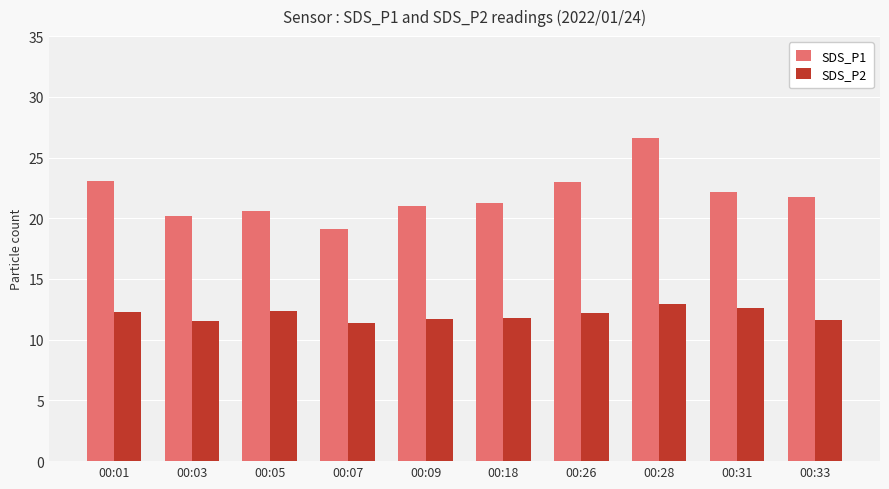

What is the sum of all SDS_P2 values?

120.4